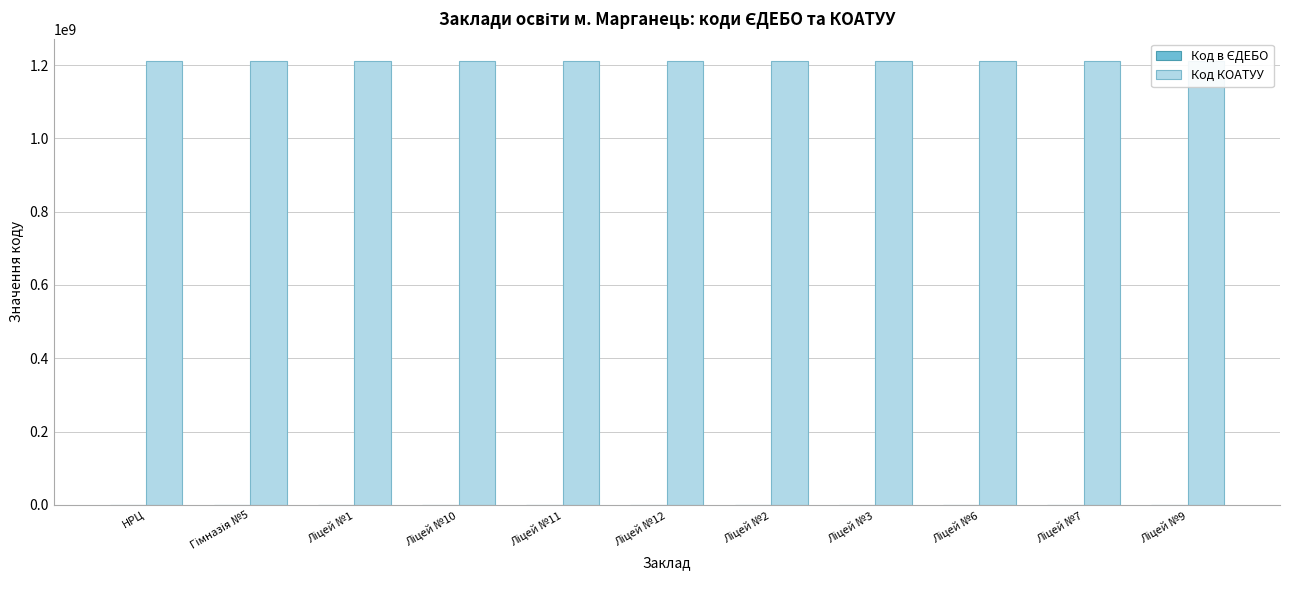

What position from the right is Ліцей №1?

9